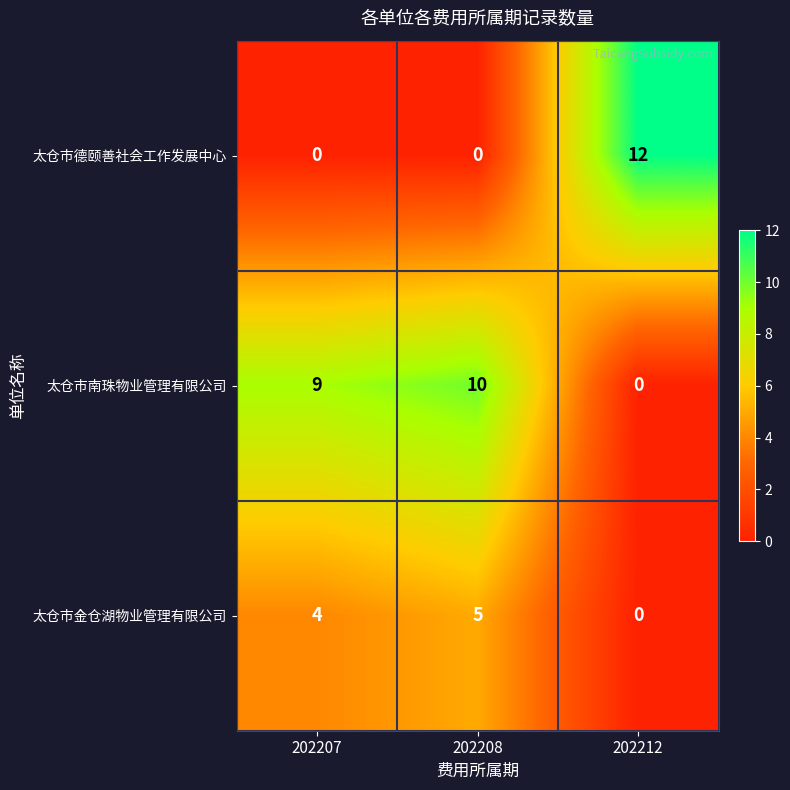

Which category has the highest value across all series?

202212